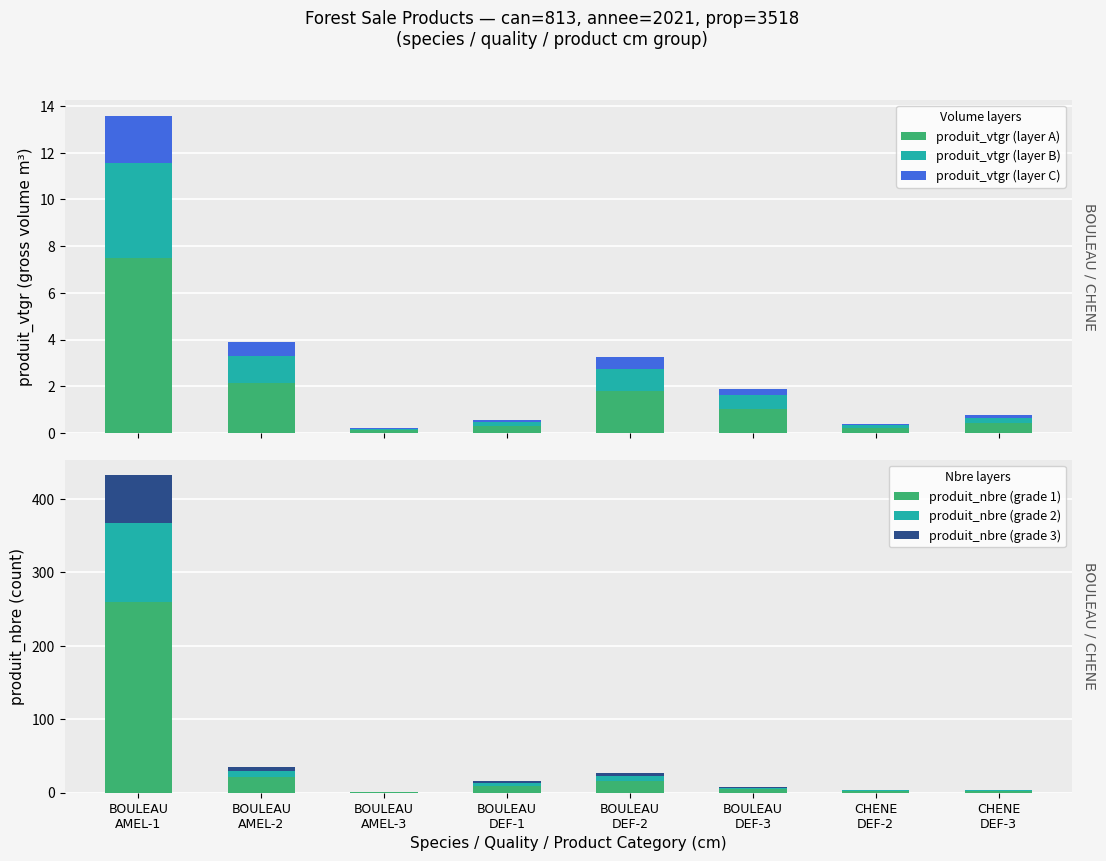

How many bars are there in total?

48